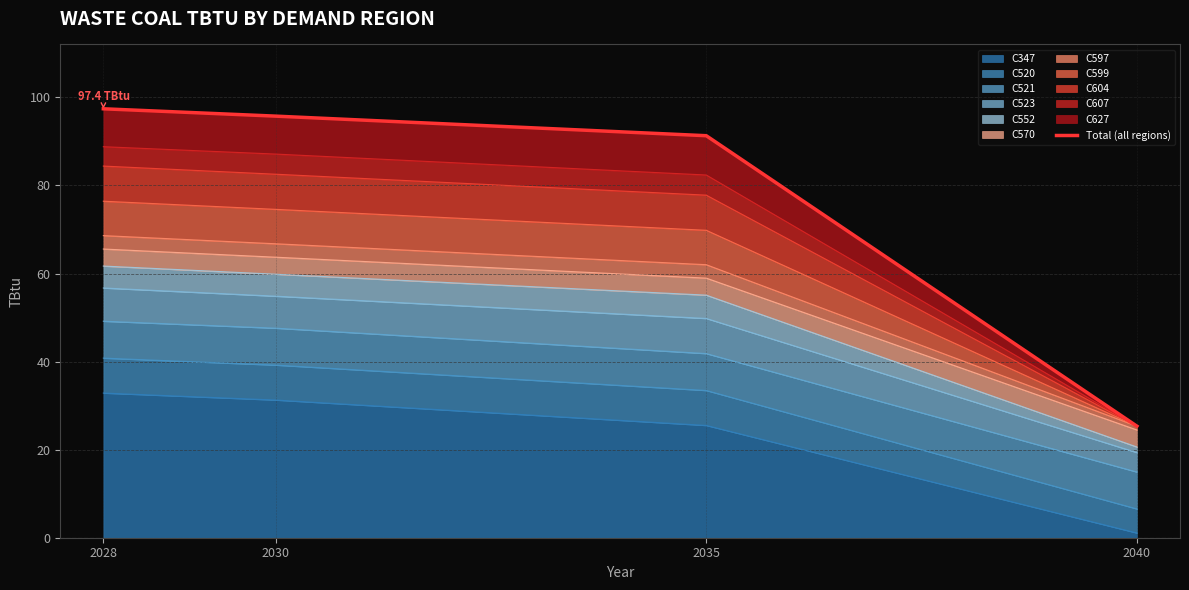

What is the difference between the maximum and minimum values?

72.1